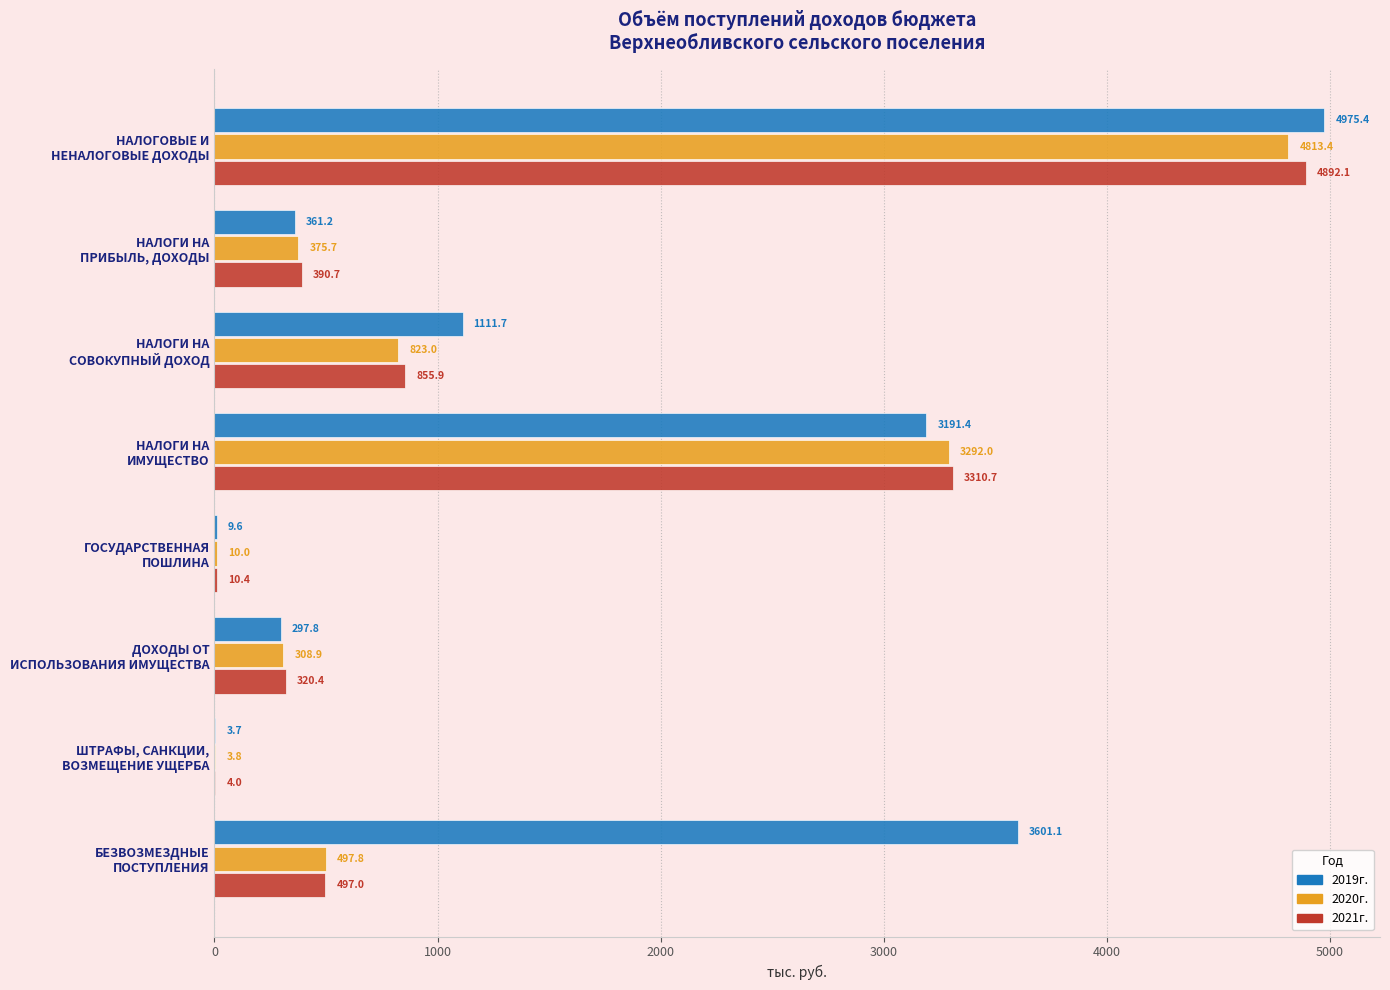

What is the sum of all 2019г. values?

13551.9